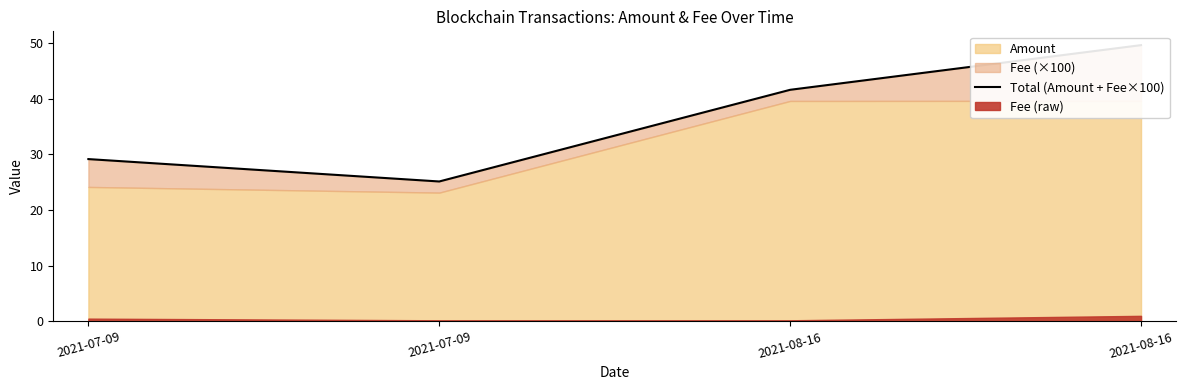

Does the chart have visible grid lines?

No